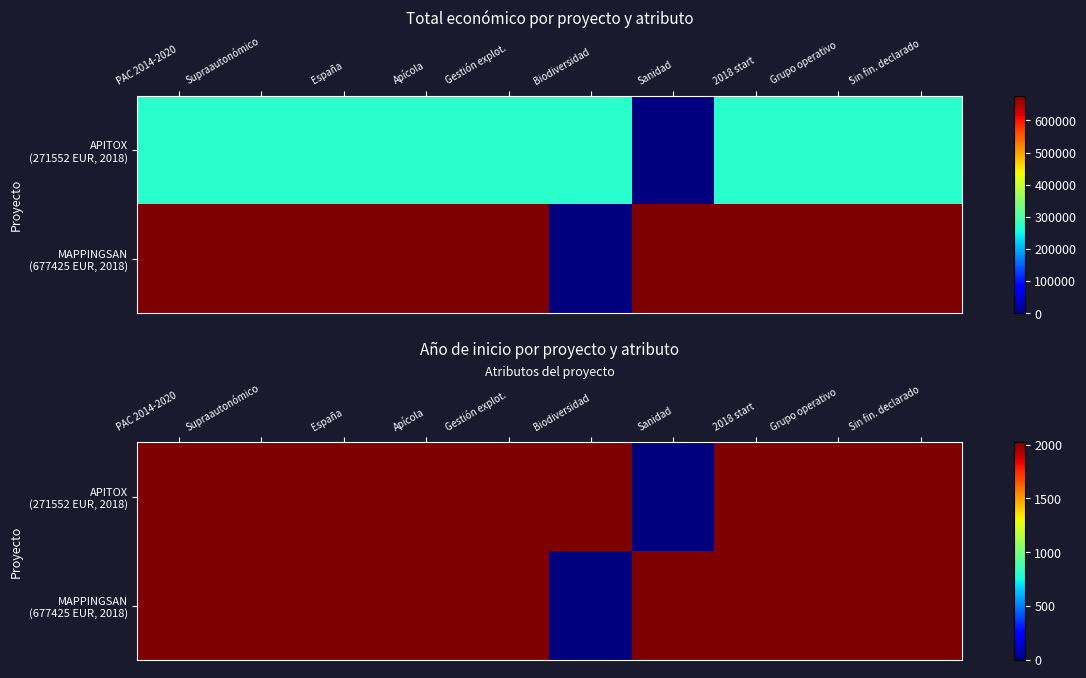

Is it true that MAPPINGSAN (677425 EUR, 2018) equals 2018 at España?

True